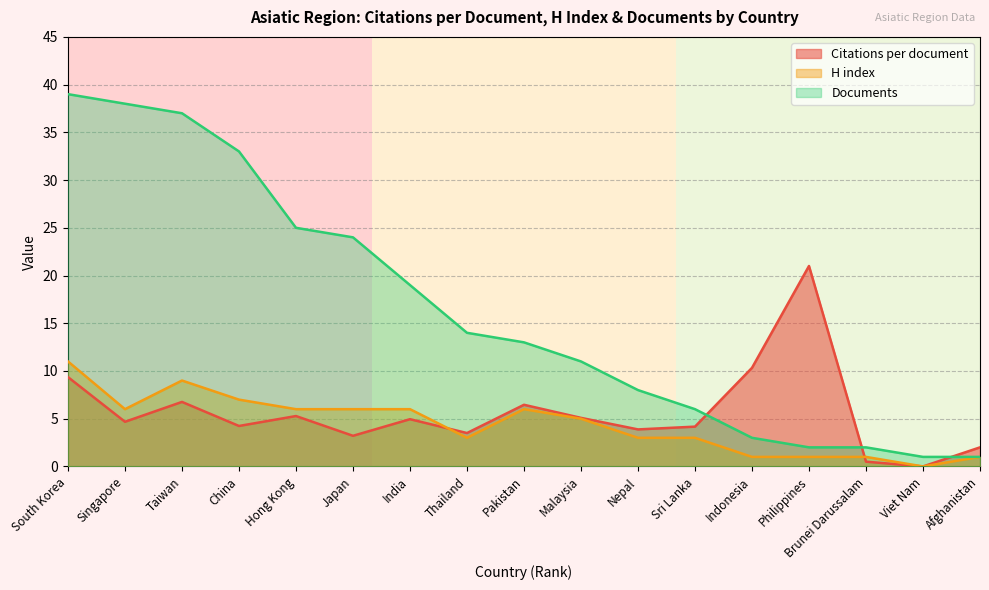

What is the highest value of the Citations per document series?

21.0